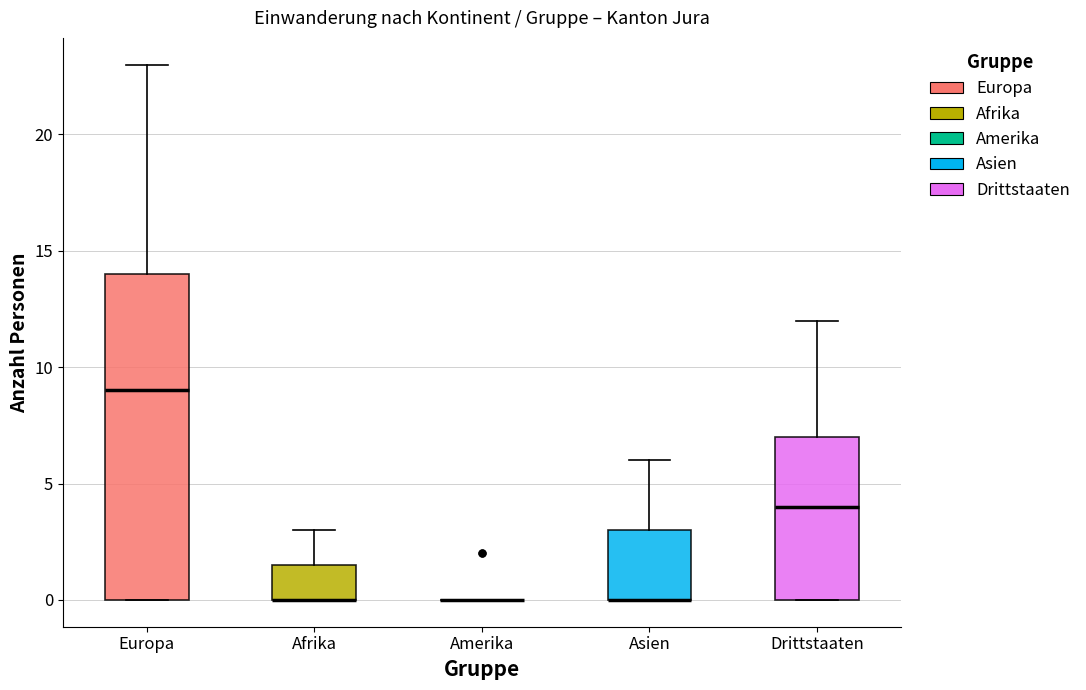

Reading left to right, read every box against the y-axis: the position of its median line, the range the box covers, and the ends of its whiskers. The values are not printed on the chart, so give them approximately, as read against the axis.

Europa: median 9.0, box 0.0 to 14.0, whiskers 0.0 to 23.0
Afrika: median 0.0 (drawn on the box's lower edge), box 0.0 to 1.5, whiskers 0.0 to 3.0
Amerika: box collapsed to a line at 0.0, whiskers 0.0 to 0.0
Asien: median 0.0 (drawn on the box's lower edge), box 0.0 to 3.0, whiskers 0.0 to 6.0
Drittstaaten: median 4.0, box 0.0 to 7.0, whiskers 0.0 to 12.0